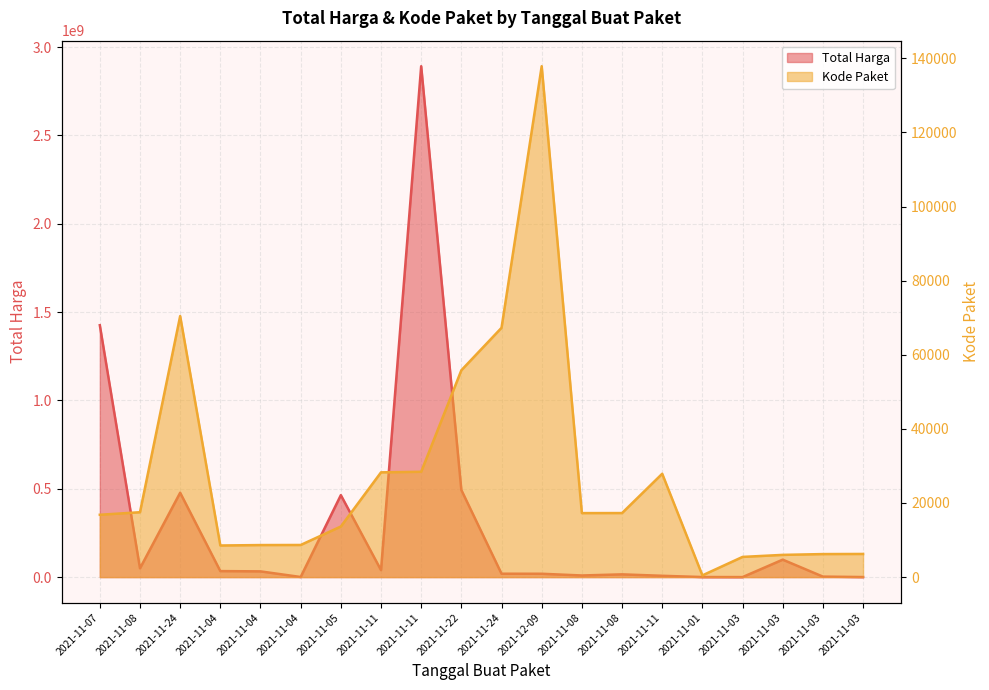

What is the lowest value of the Total Harga series?

78000